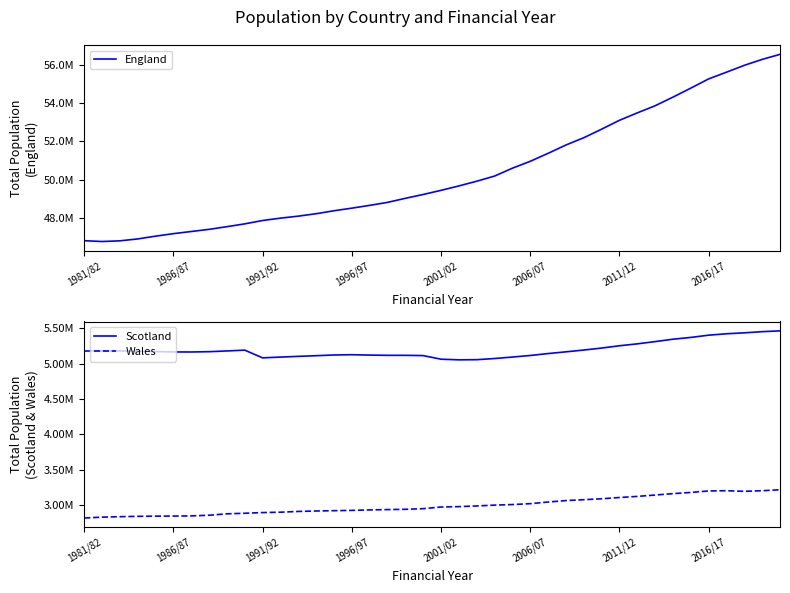

At which label is Scotland closest to 5260600?

2011/12